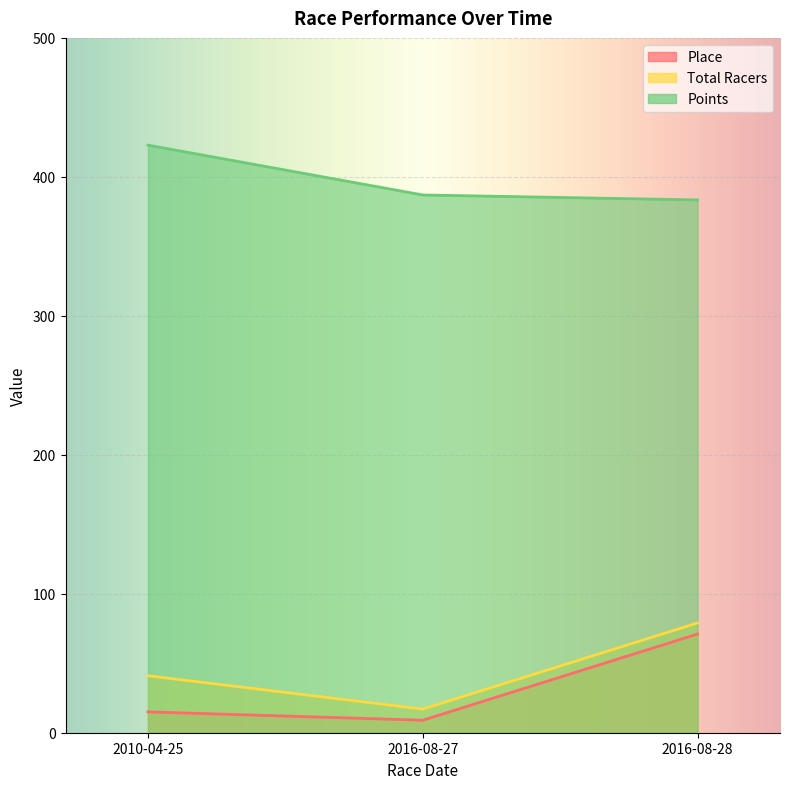

Which series has the largest total across all categories?

Points